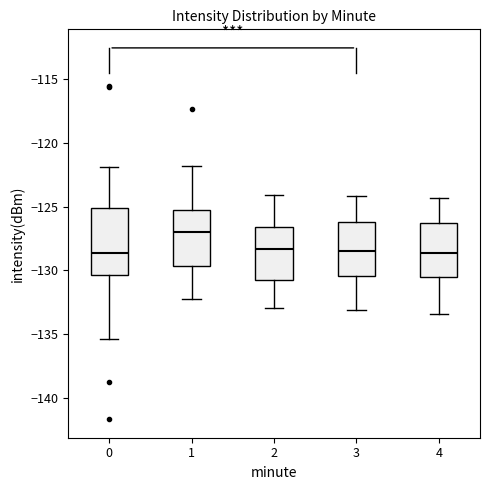

Reading left to right, transcribe this box plot: for each box, give where its median line is, the range the box spans, and where its two whiskers end, as read against the y-axis. The values are not printed on the chart, so give them approximately, as read against the axis.

0: median -128.5, box -130.5 to -125.0, whiskers -135.5 to -122.0
1: median -127.0, box -129.5 to -125.0, whiskers -132.0 to -122.0
2: median -128.5, box -130.5 to -126.5, whiskers -133.0 to -124.0
3: median -128.5, box -130.5 to -126.0, whiskers -133.0 to -124.0
4: median -128.5, box -130.5 to -126.5, whiskers -133.5 to -124.5